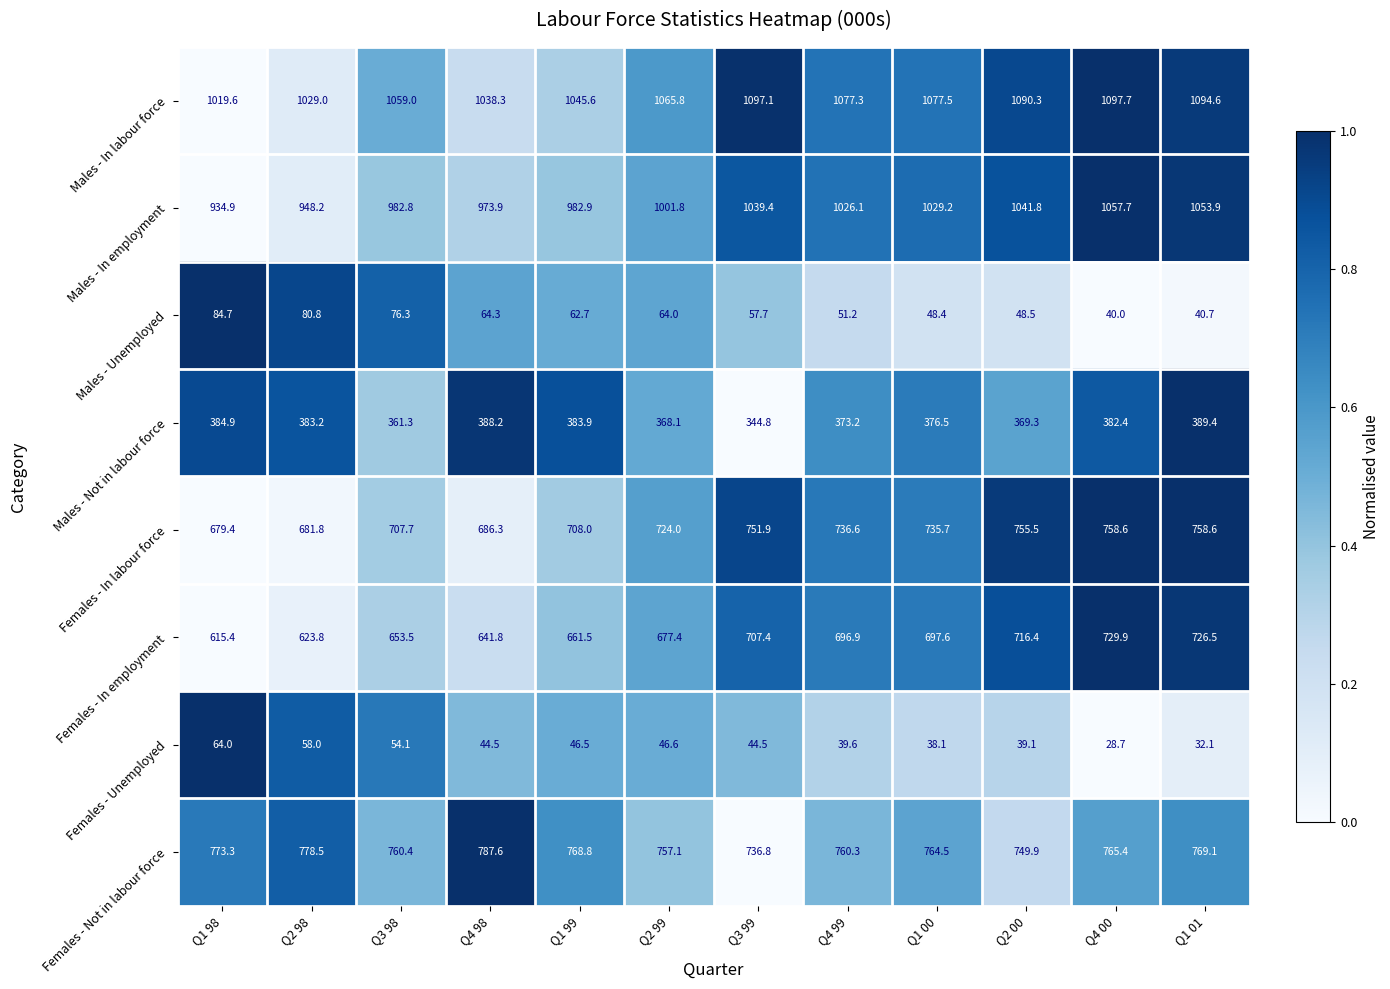

Is it true that Females - In employment equals 716.4 at Q2 00?

True